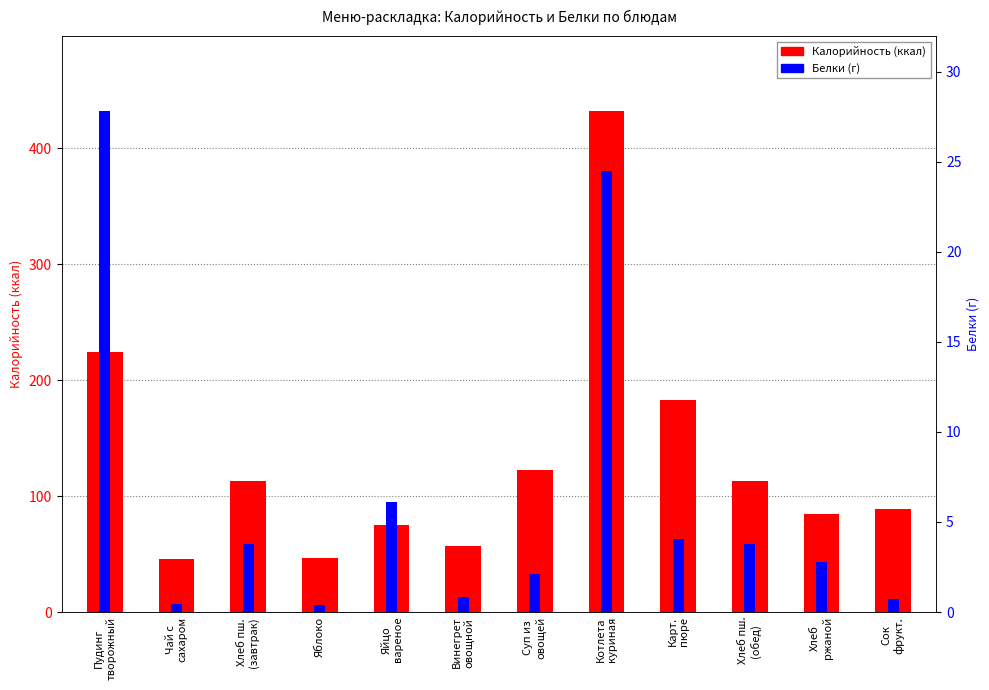

What is the total value across all series at Сок
фрукт.?

89.2